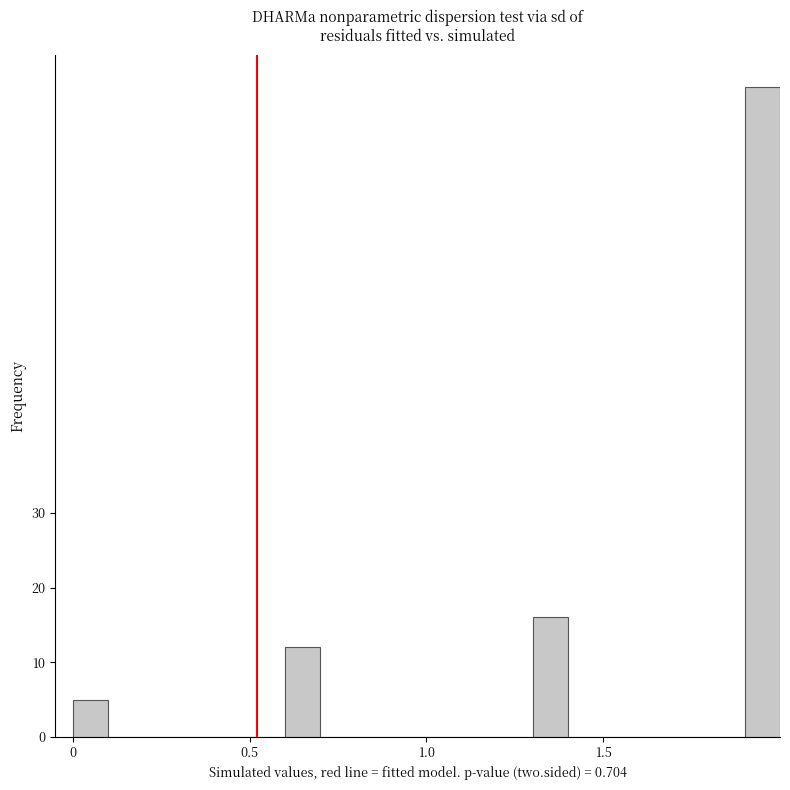

Around what value on the x-axis is the tallest bar? Give the approximate position of its centre, as read against the axis.

1.95